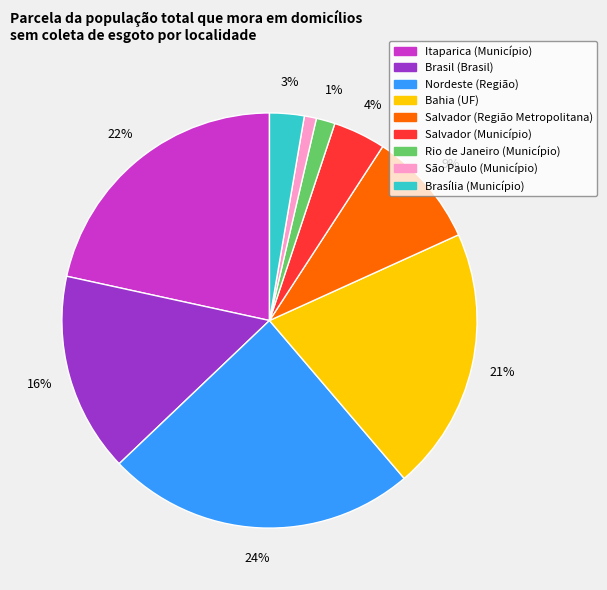

Which category has the biggest portion of the pie?

Nordeste (Região)